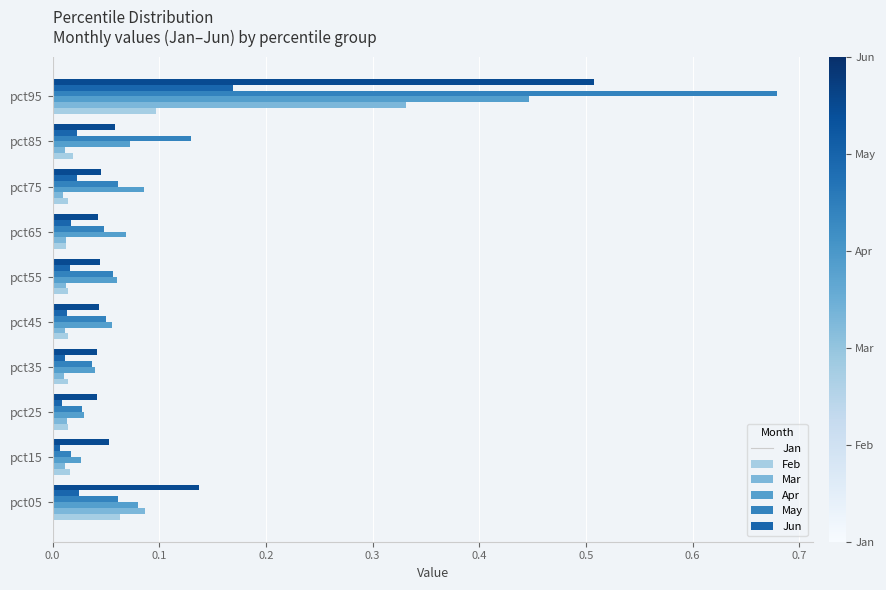

Which series has the largest range (max minus min)?

Apr